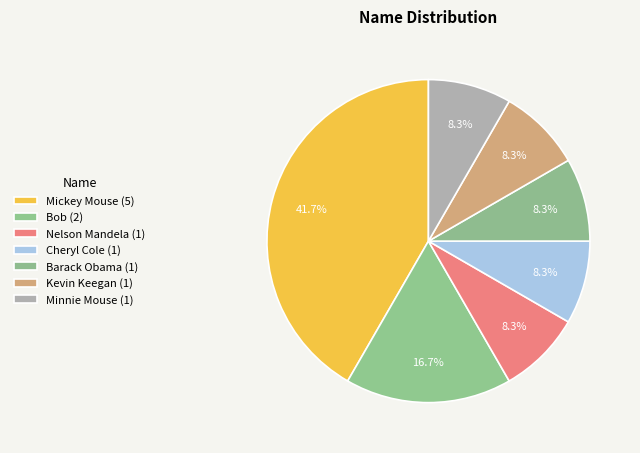

To the nearest percent, what is the difference between the Minnie Mouse and Mickey Mouse slice percentages?

33%